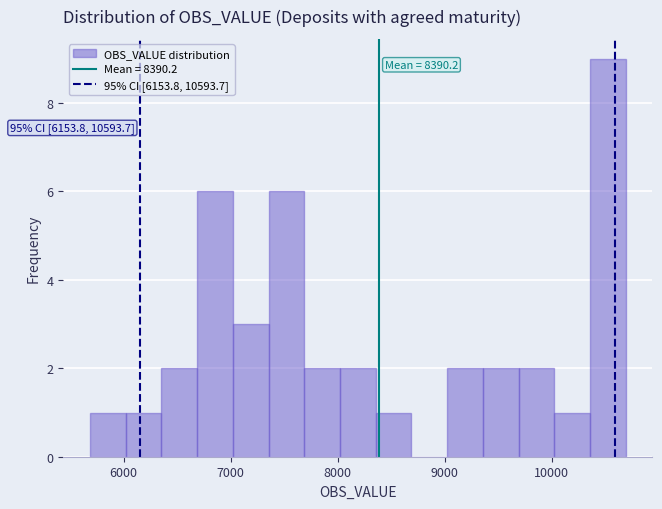

Around what value on the x-axis is the tallest bar? Give the approximate position of its centre, as read against the axis.

10500